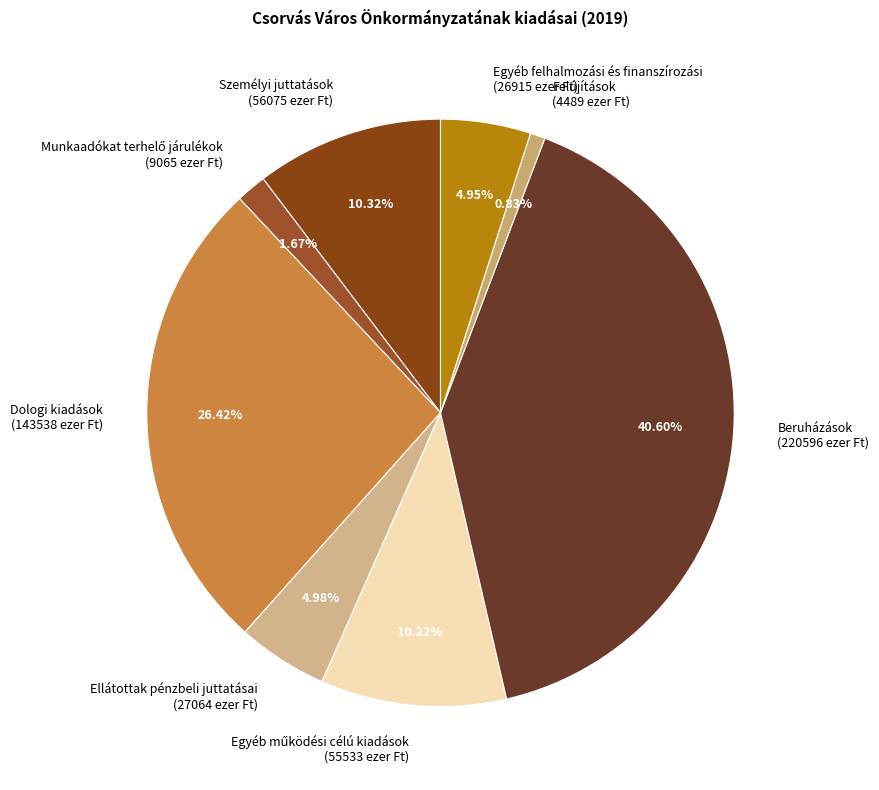

Which category has the smallest portion of the pie?

Felújítások